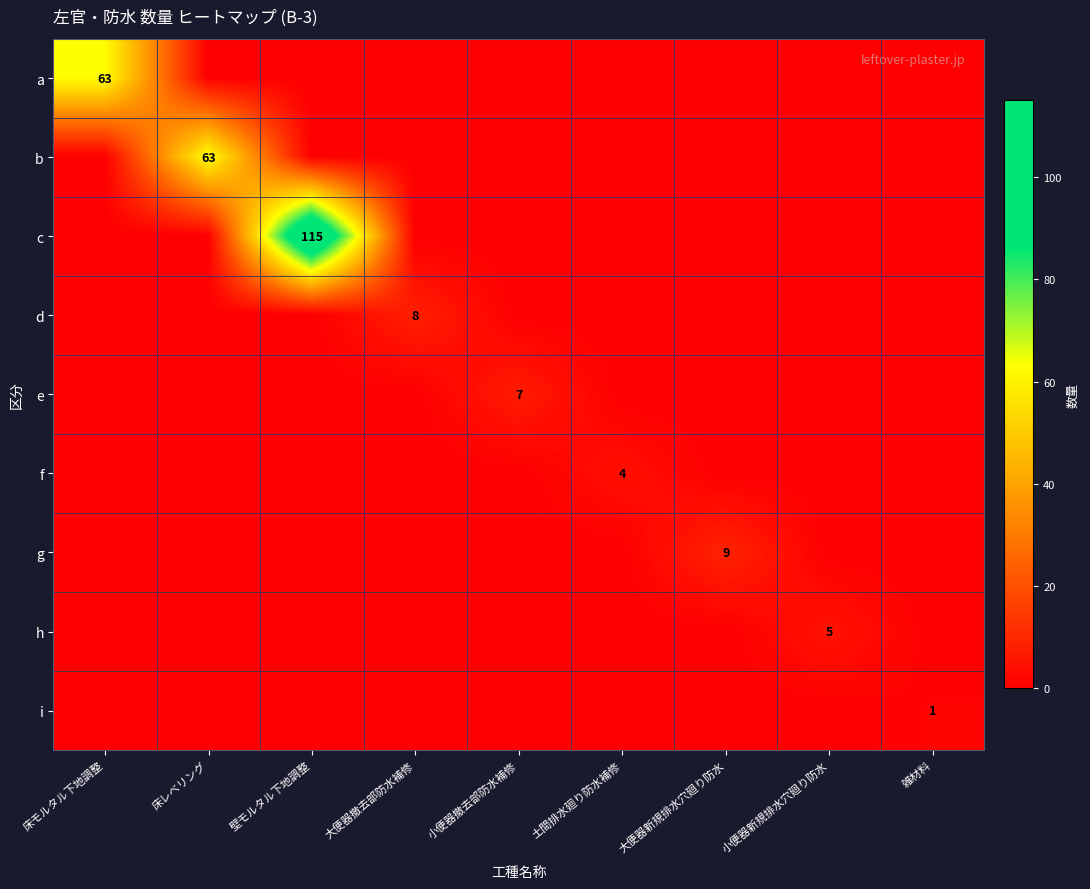

The value of d at 大便器撤去部防水補修 is 14. True or false?

False